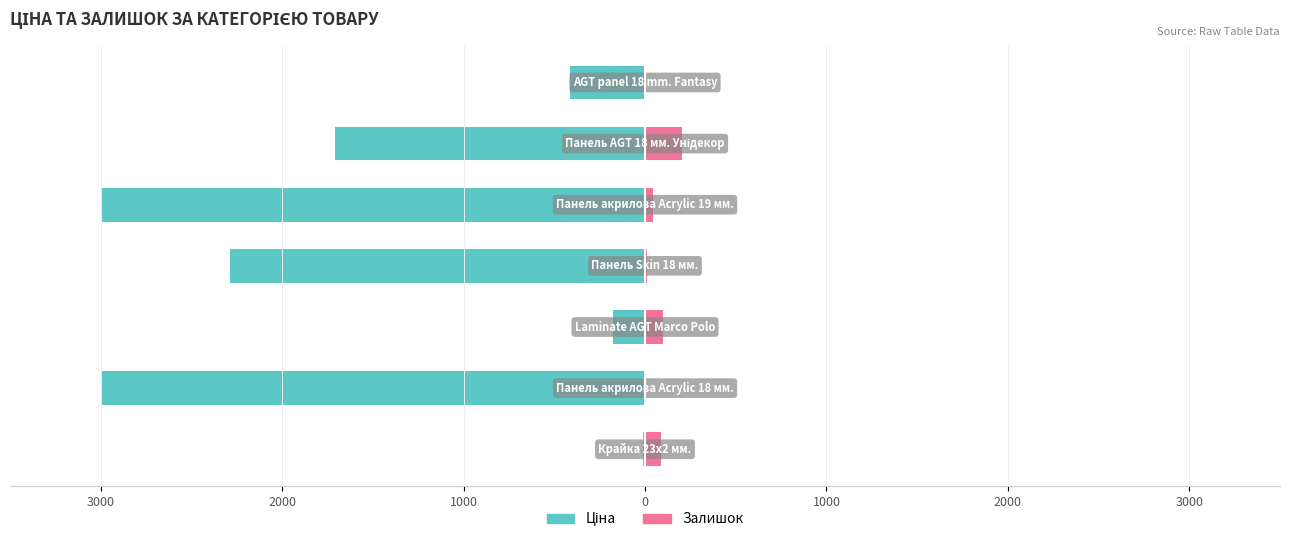

What is the value of the Залишок bar at the 5th from the left?

100.8